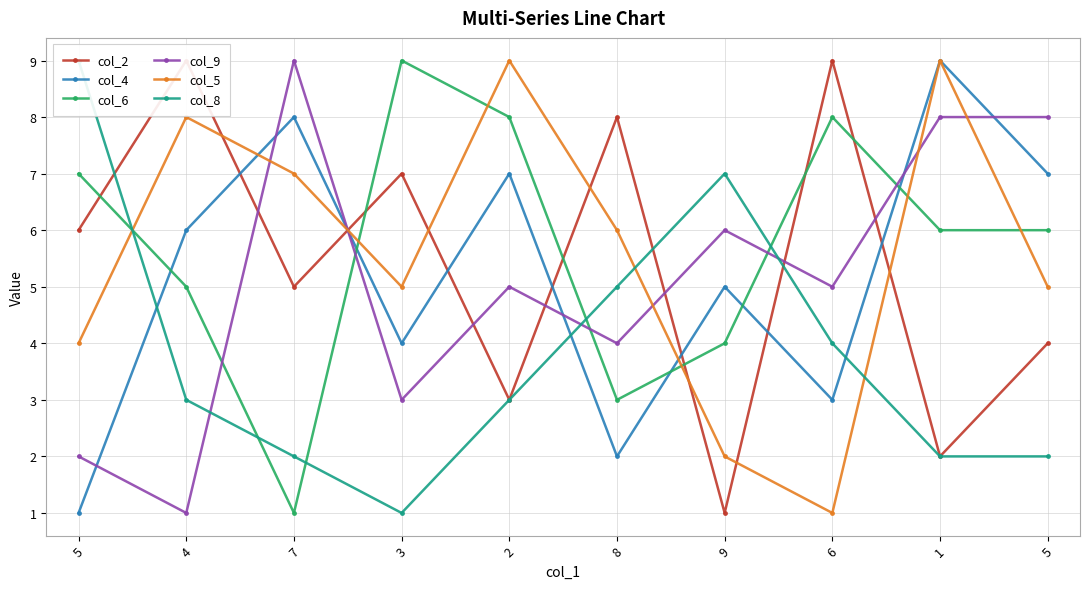

What is the highest value of the col_2 series?

9